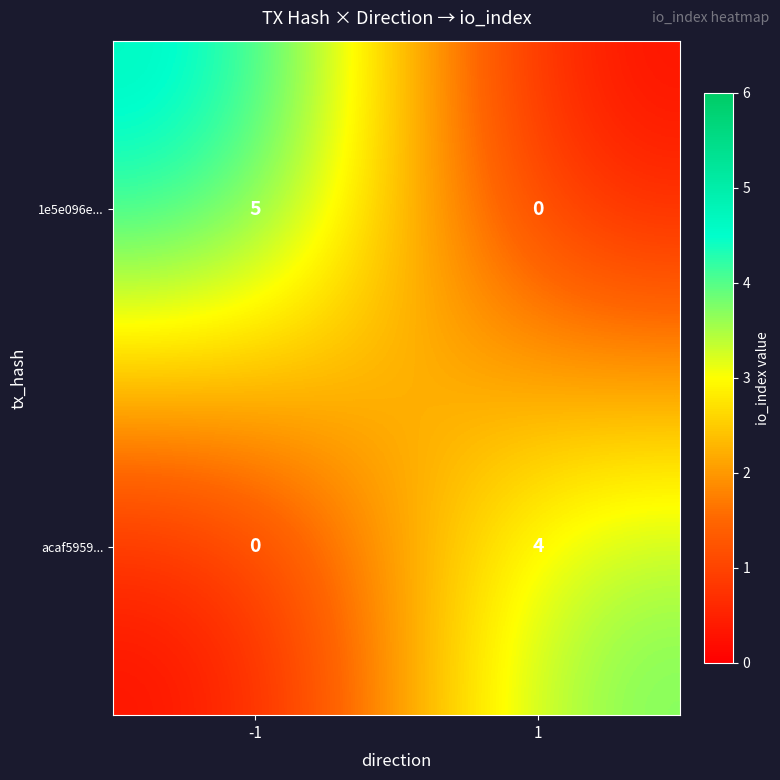

How many series are shown in this chart?

2